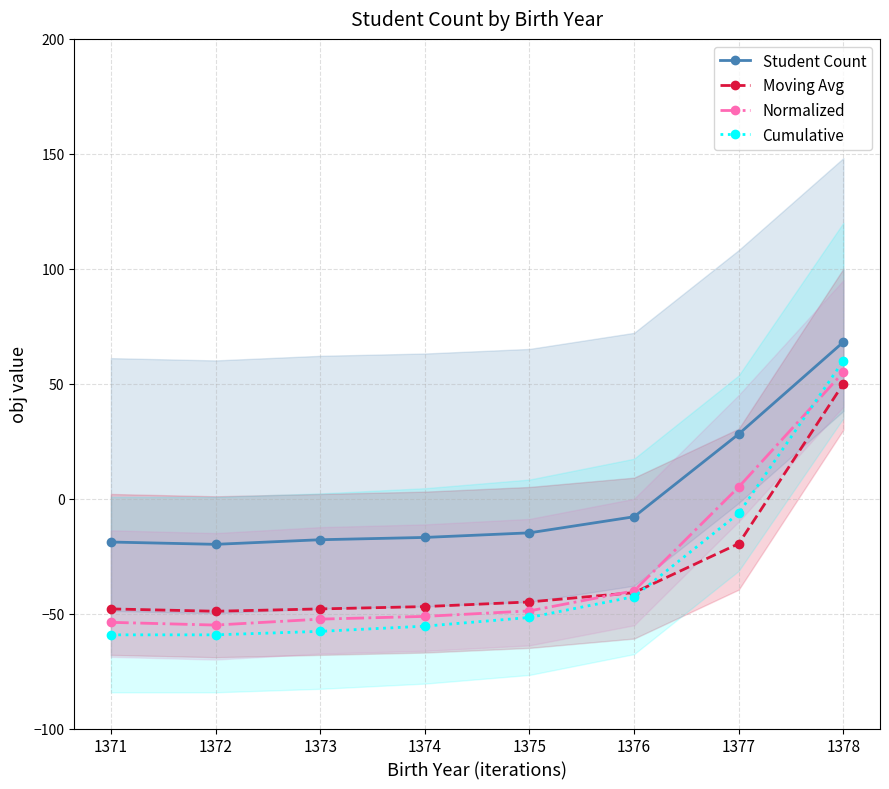

What is the value of the Cumulative point at the 4th from the left?

-55.5